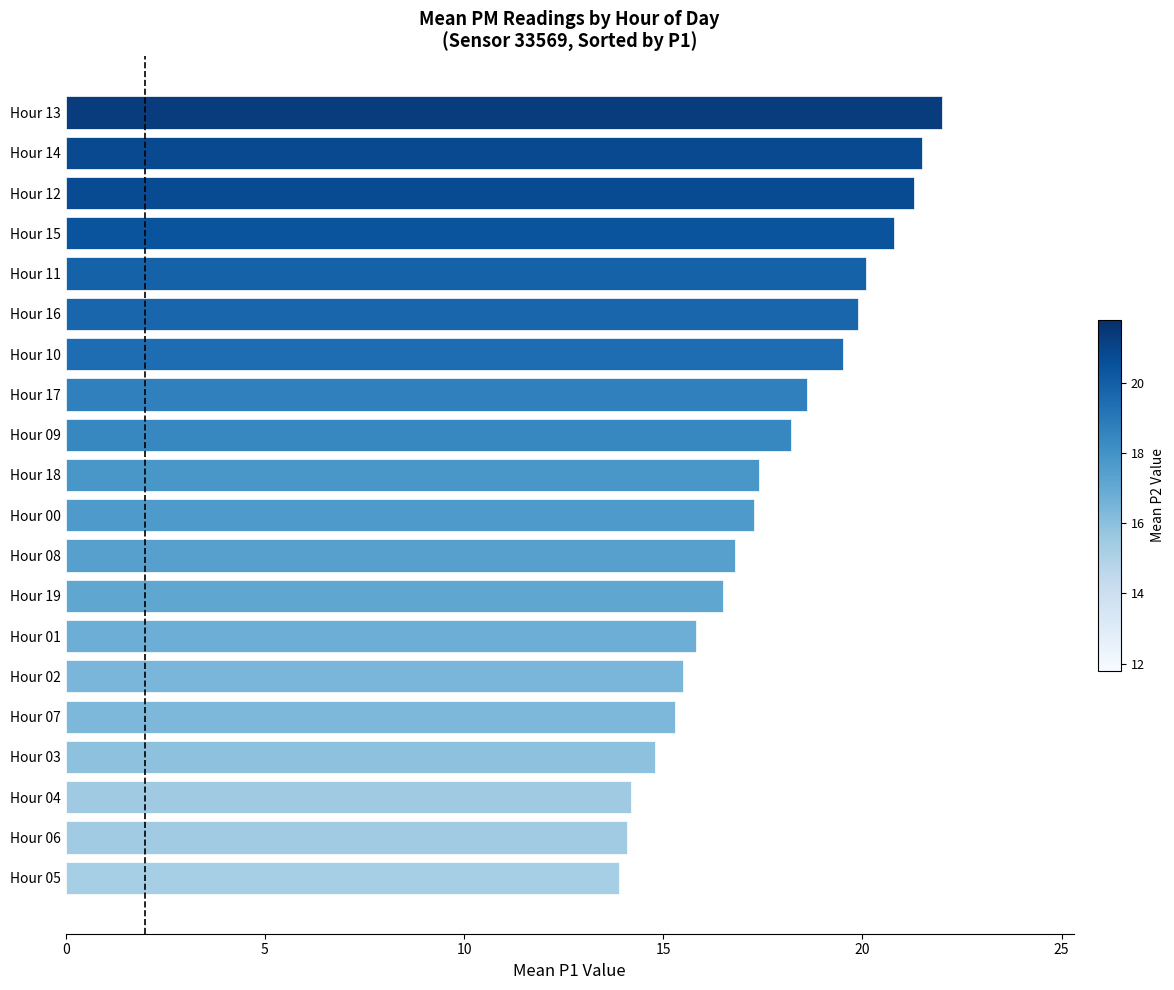

What is the difference between the maximum and minimum values?

8.1